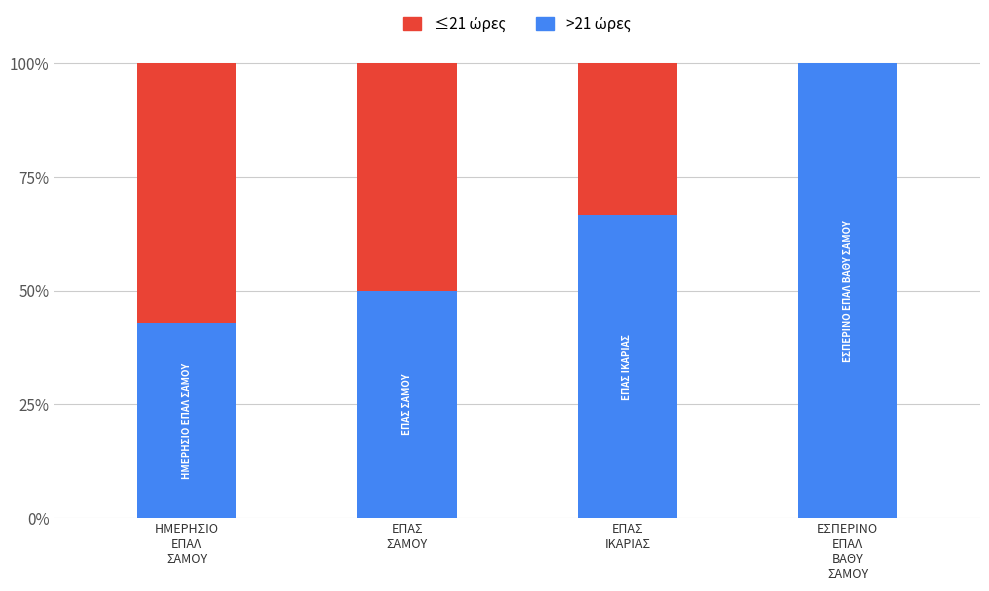

How many data points does each series have?

4